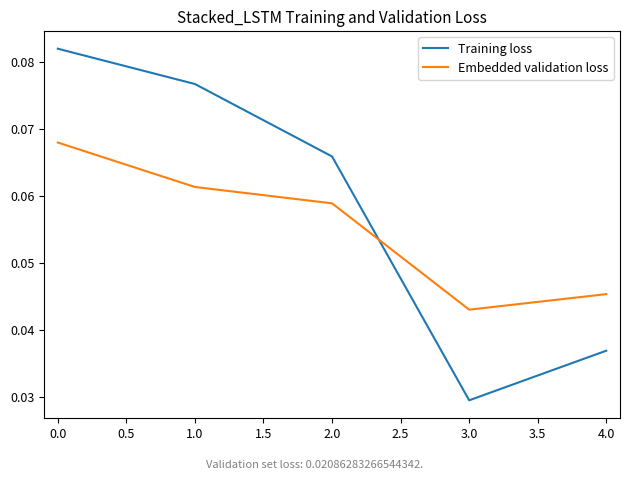

Between which two adjacent categories do Training loss and Embedded validation loss first intersect?

2.0 and 3.0